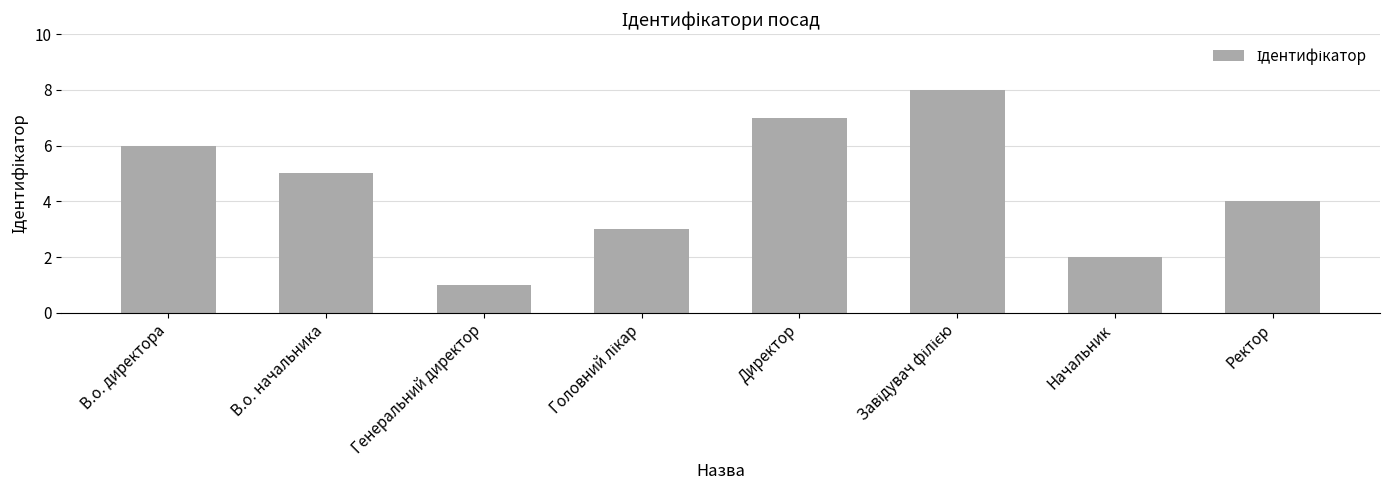

How many data points does each series have?

8